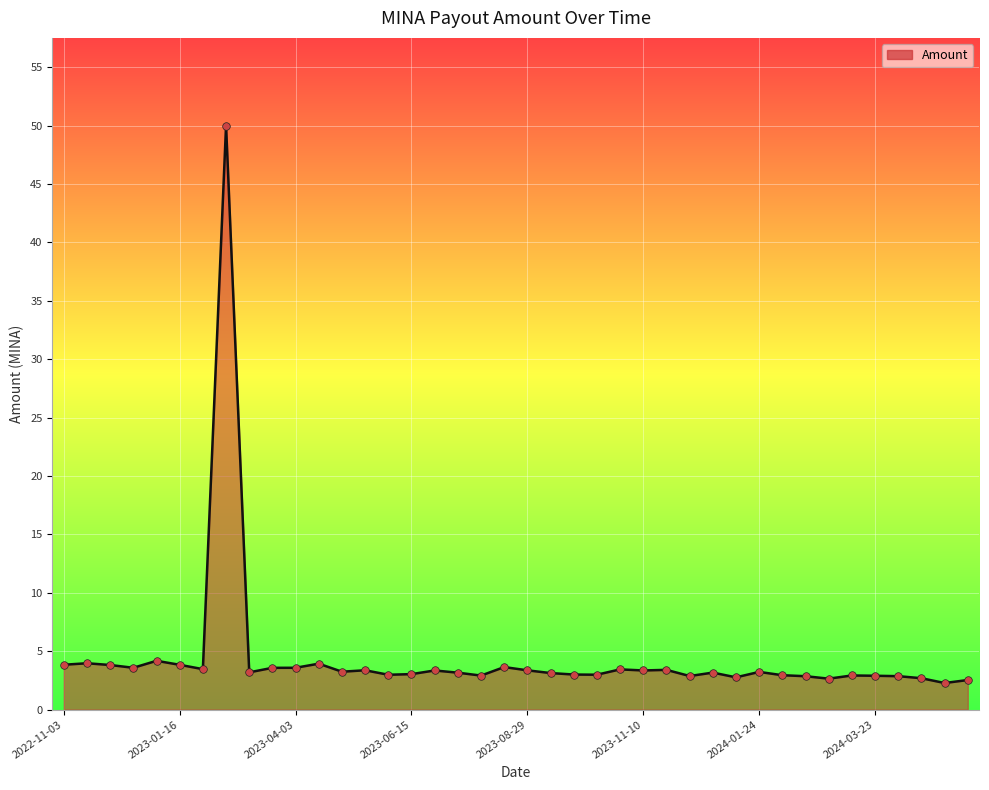

What is the minimum value shown in the chart?

2.3